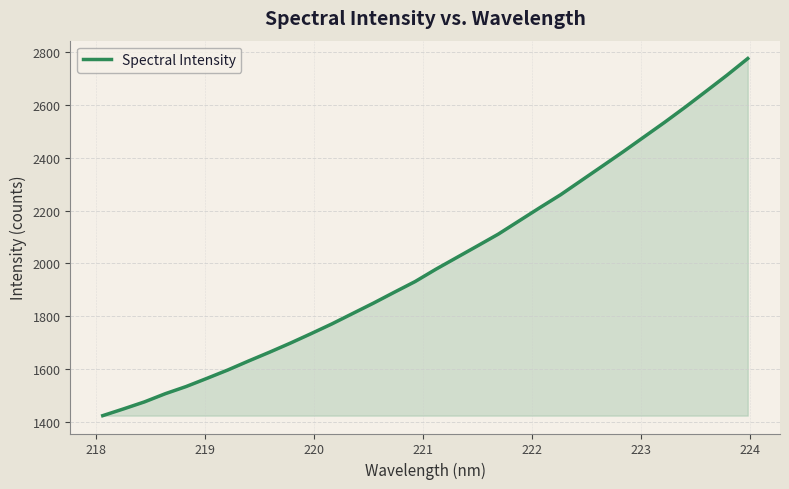

What is the difference between the maximum and minimum values?

1353.7